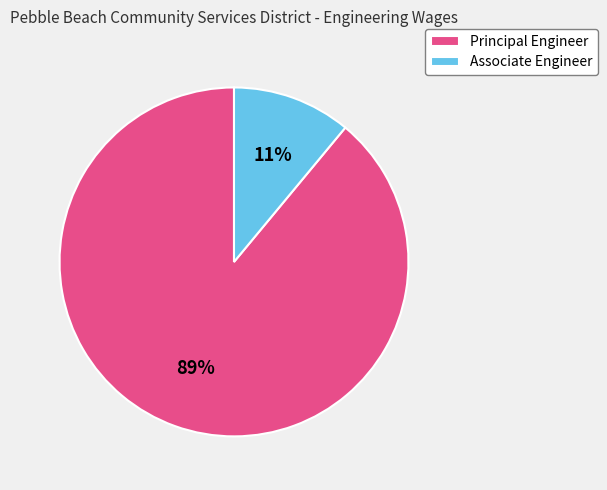

Count the number of slices in the pie.

2